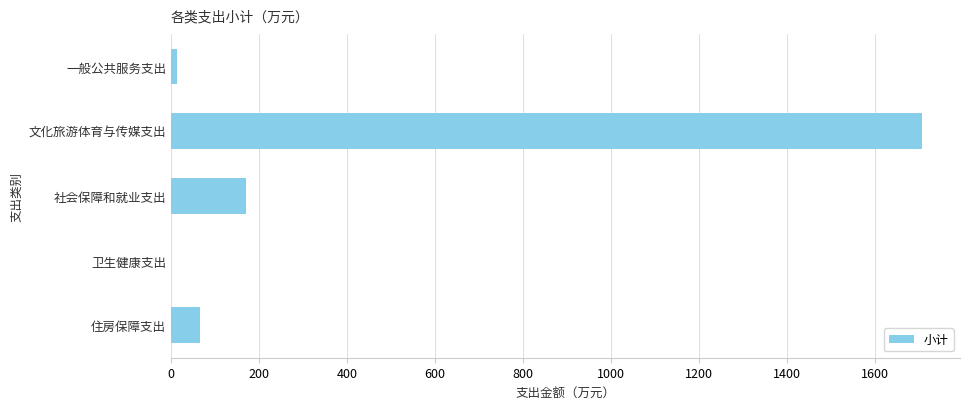

True or false: the data shows 1707.5 at 文化旅游体育与传媒支出.

True